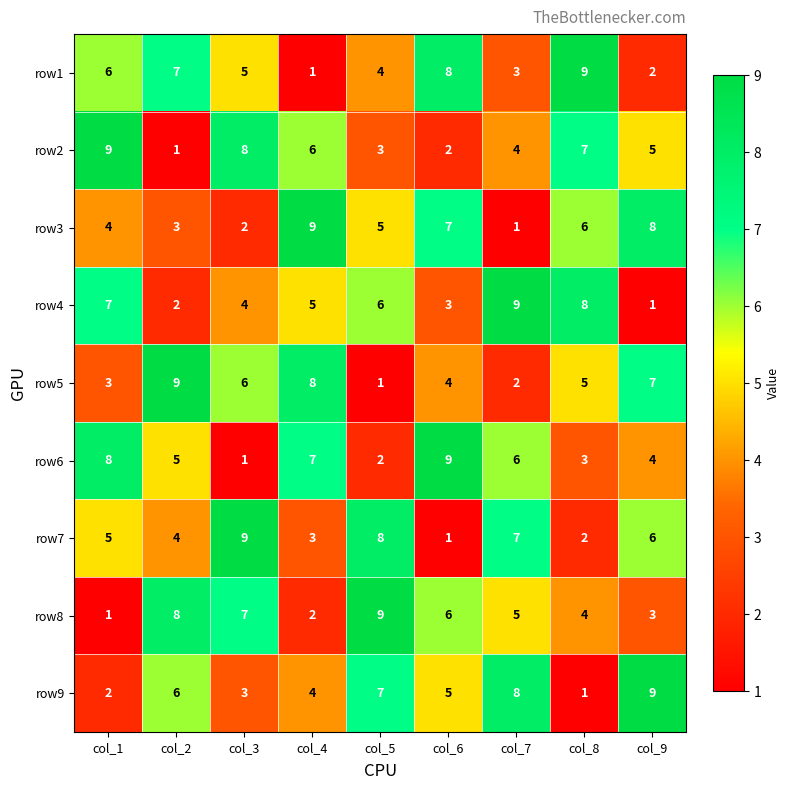

The row4 series shows 5 at col_4. True or false?

True